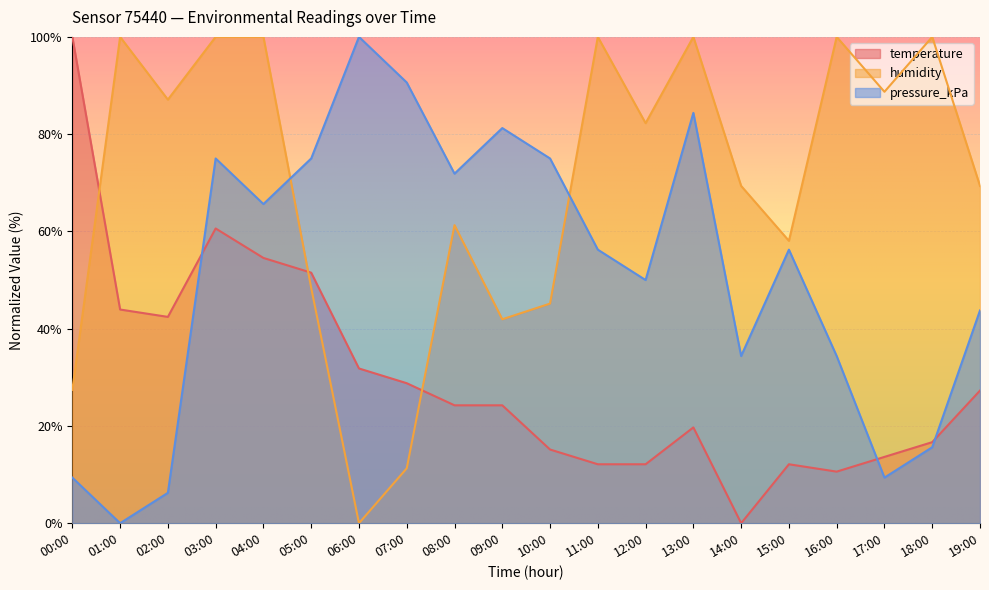

How many distinct data groups are displayed?

3